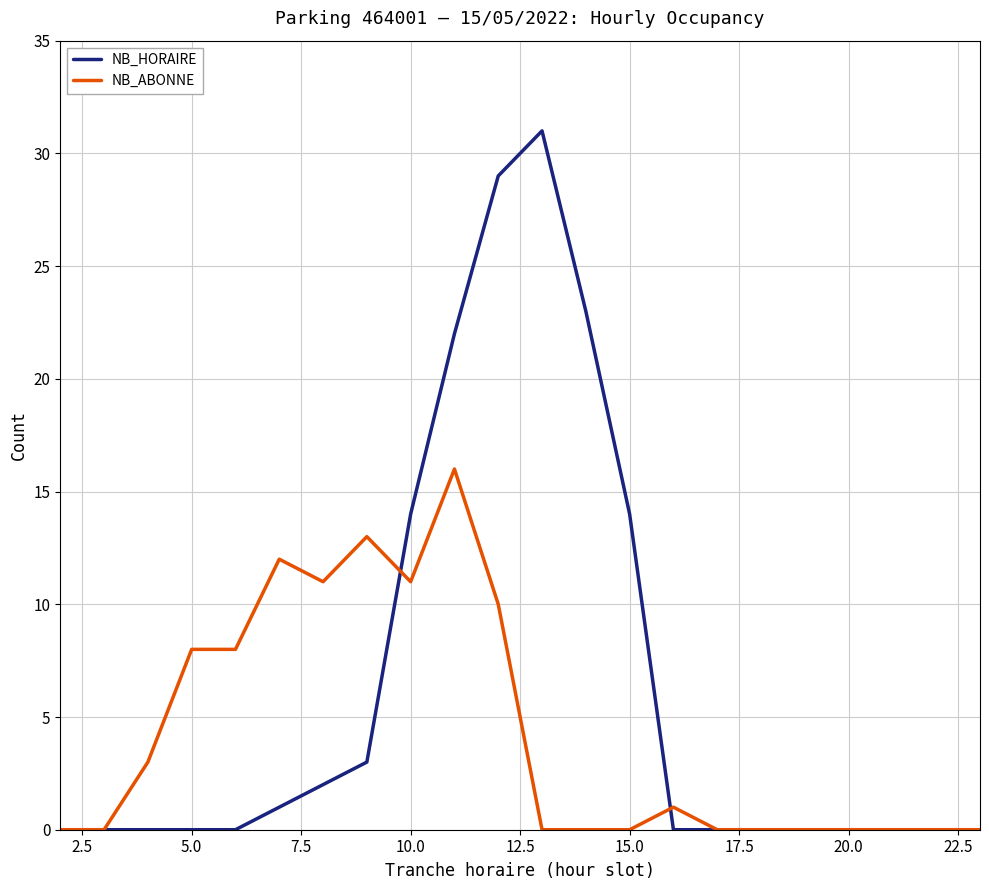

What is the highest value of the NB_ABONNE series?

16